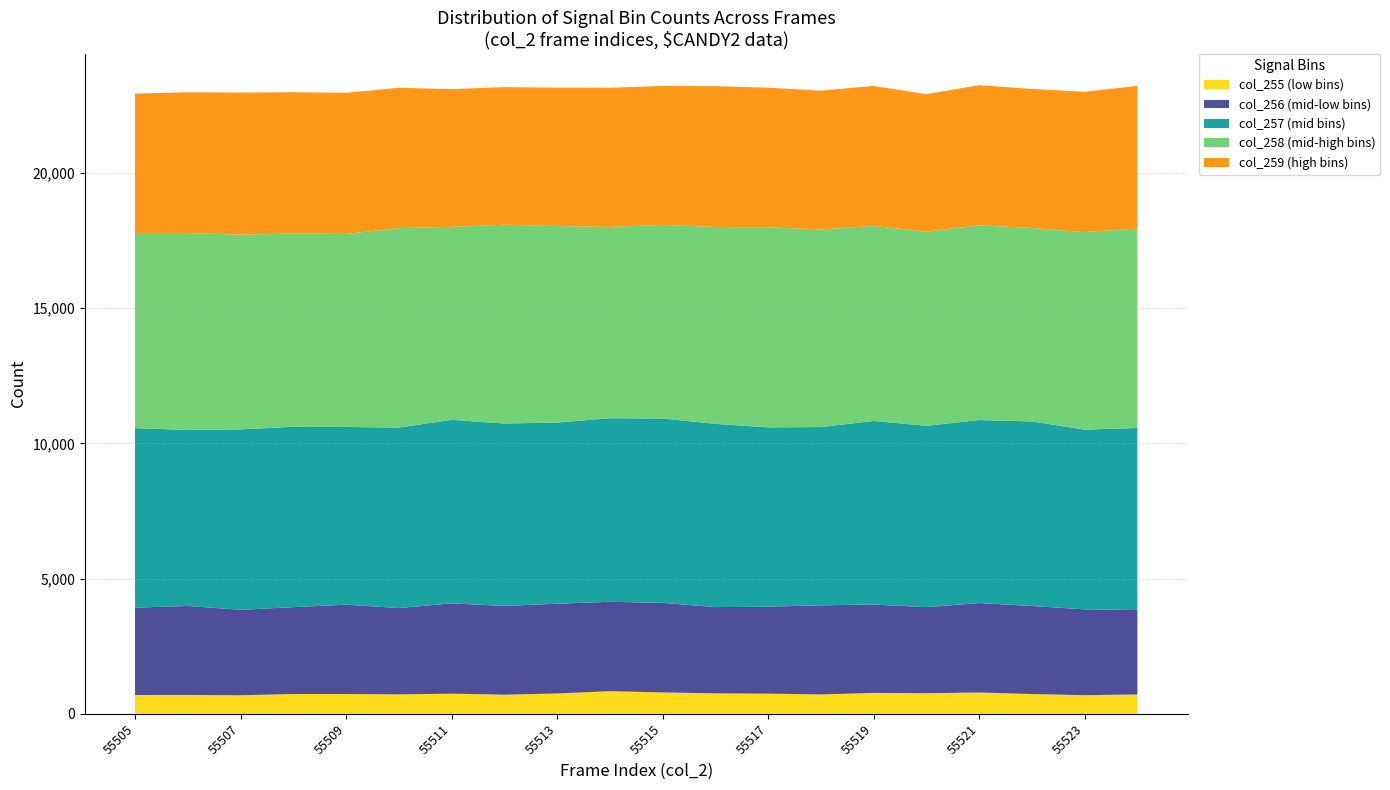

True or false: col_255 (low bins) has a value of 695 at 55505.

True